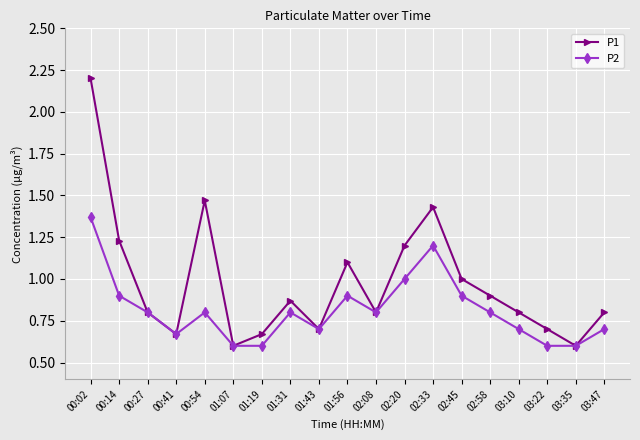

At which label does P2 reach its peak?

00:02